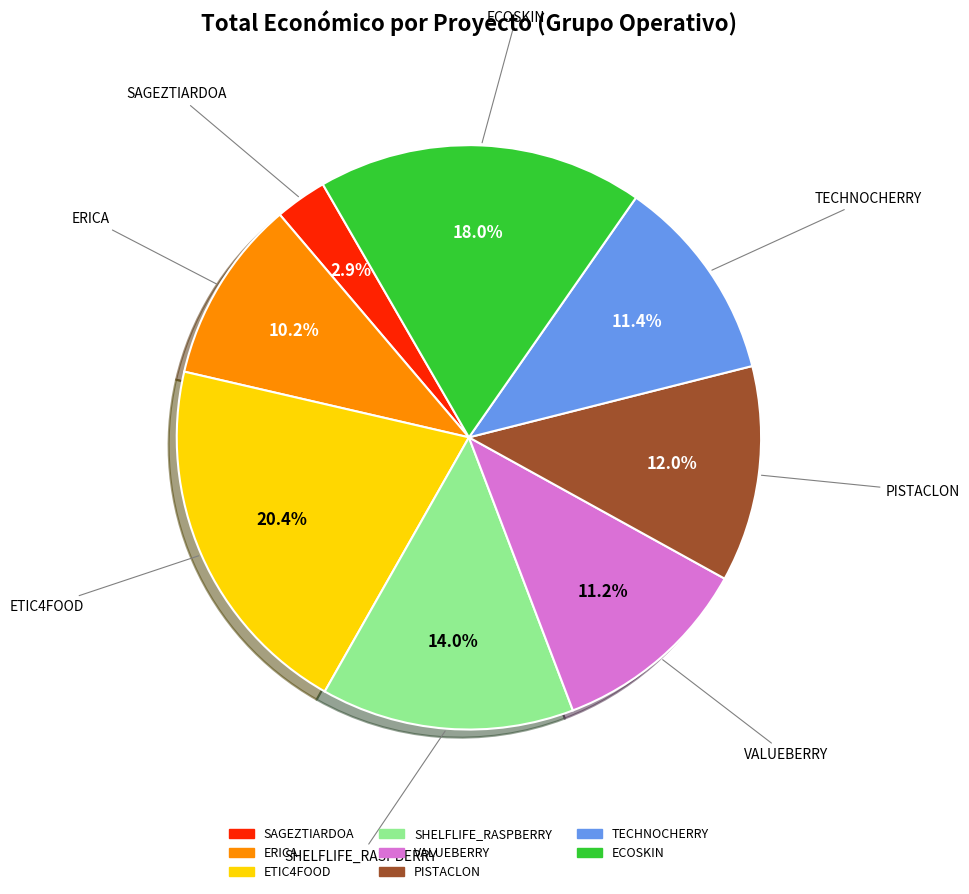

Does any single category account for the majority?

No